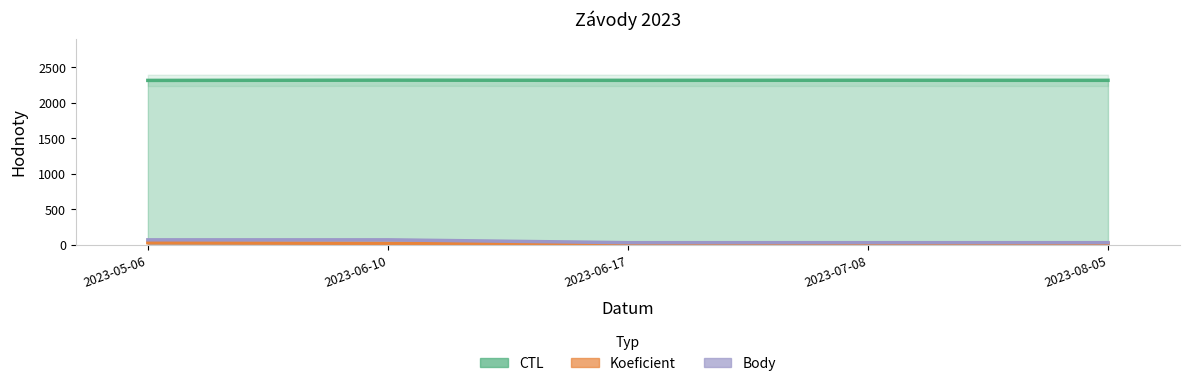

Is it true that Body equals 120.0 at 2023-06-10?

False